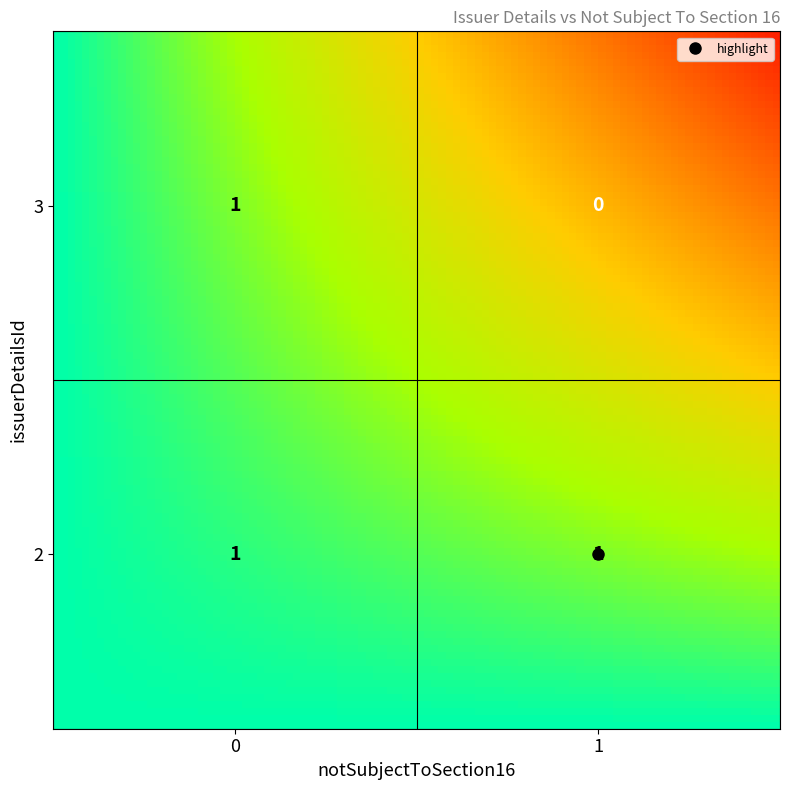

What is the spread (max minus min) of values at 3?

1